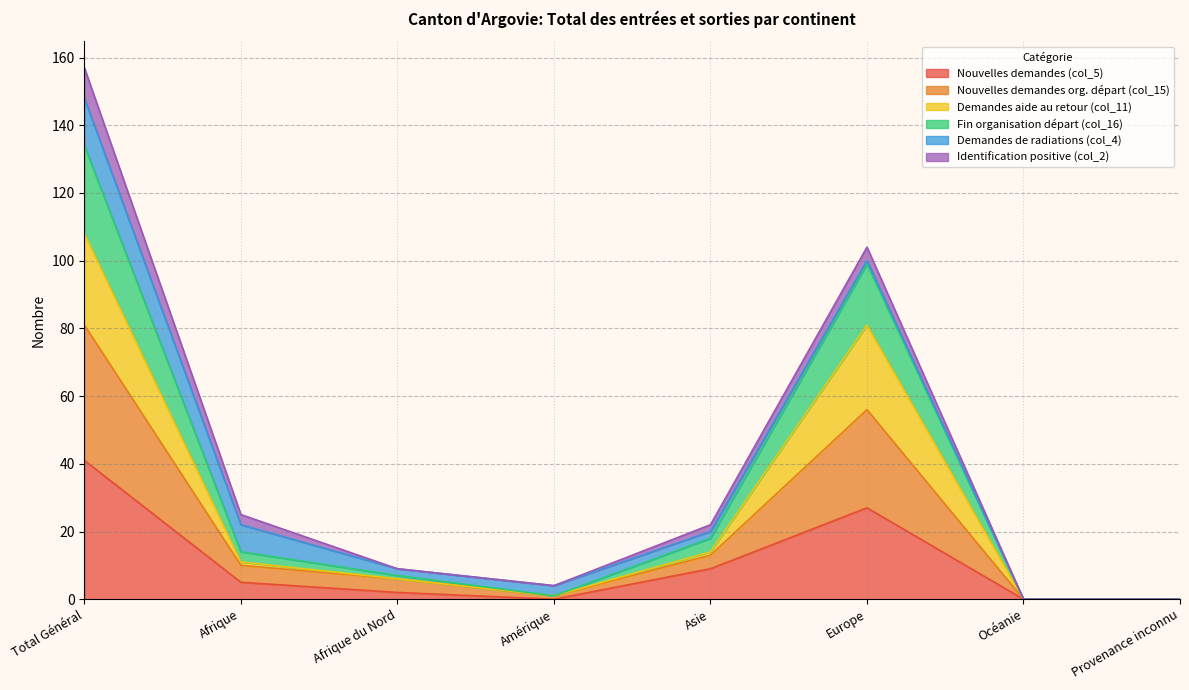

True or false: Nouvelles demandes (col_5) has a value of 40 at Europe.

False